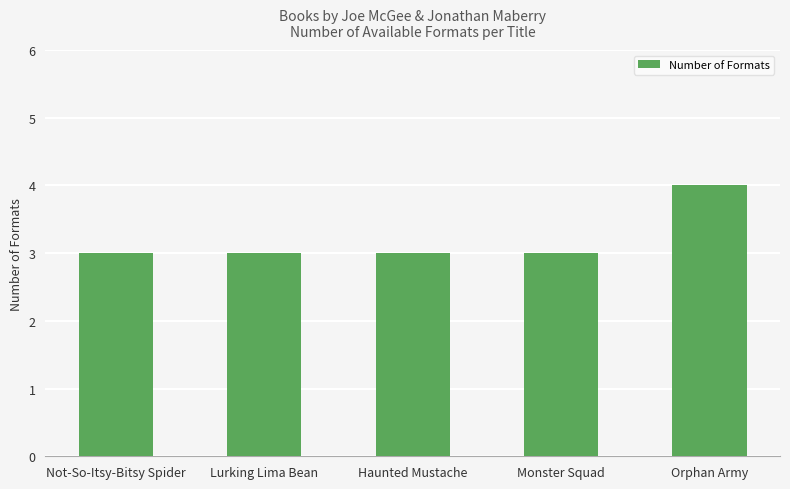

Are the bars grouped side by side (vs. stacked)?

No